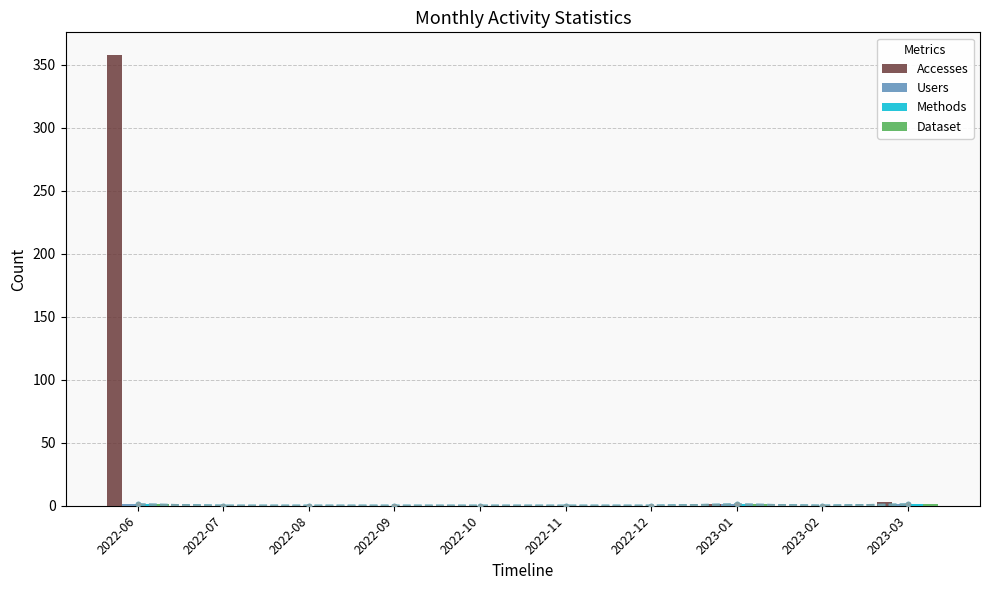

What position from the right is 2022-07?

9